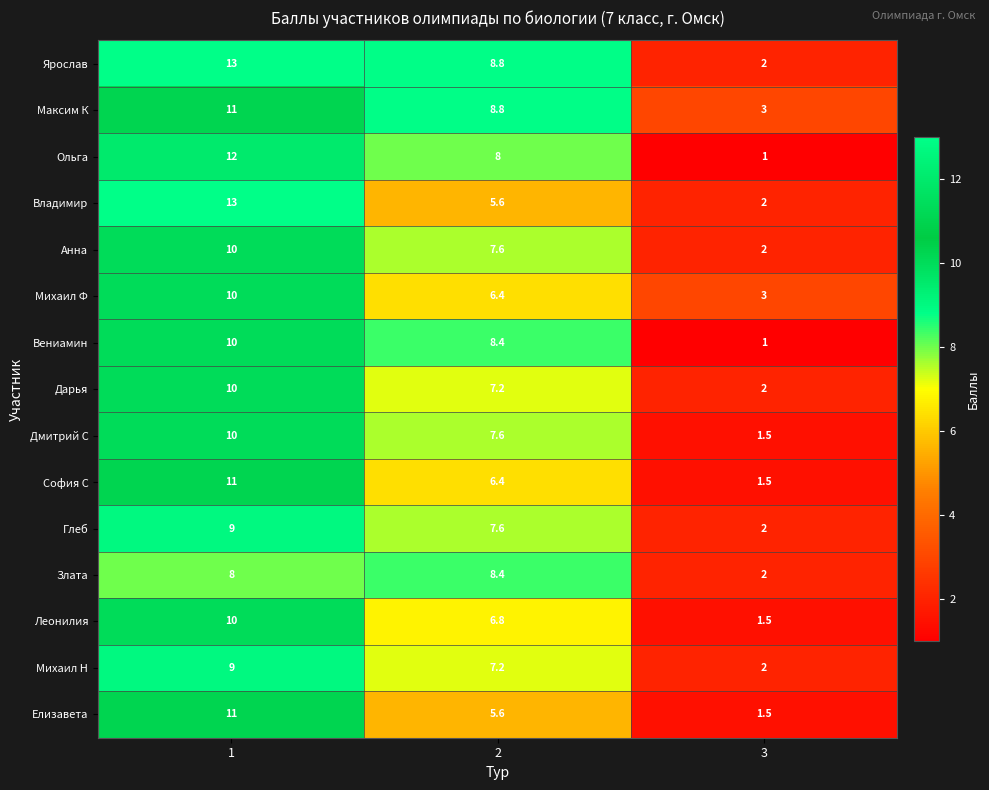

What is the difference between the maximum and second lowest values in the Леонилия series?

3.2